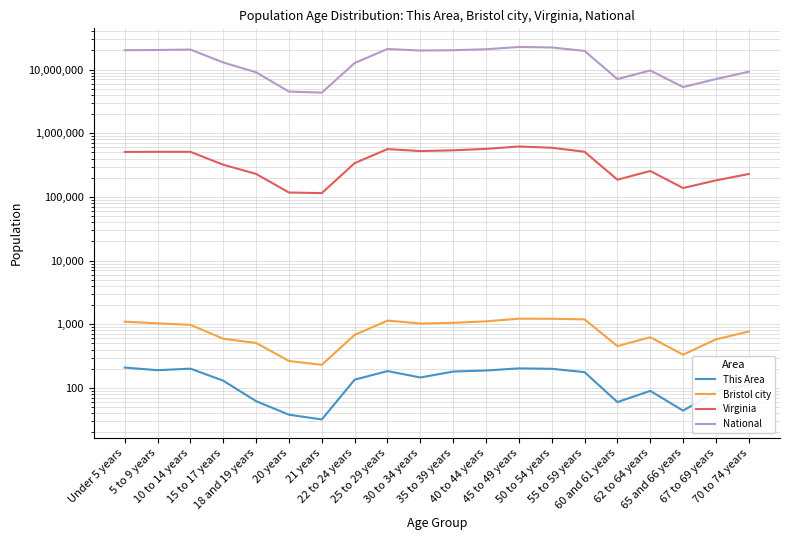

True or false: Bristol city and Virginia cross at least once.

False